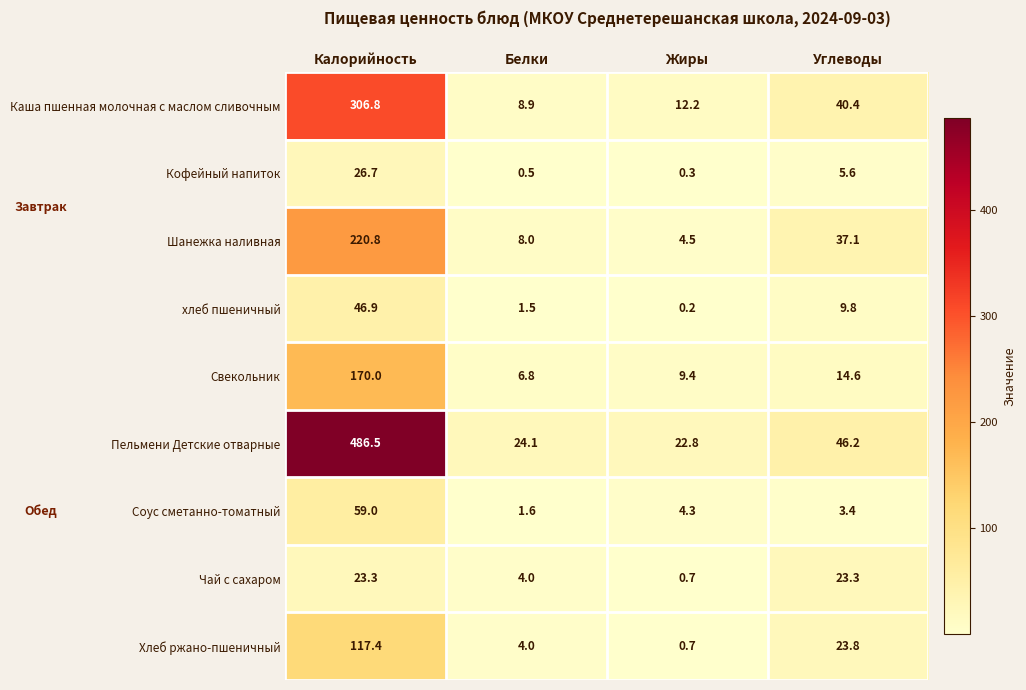

At how many categories does at least one series exceed 448?

1